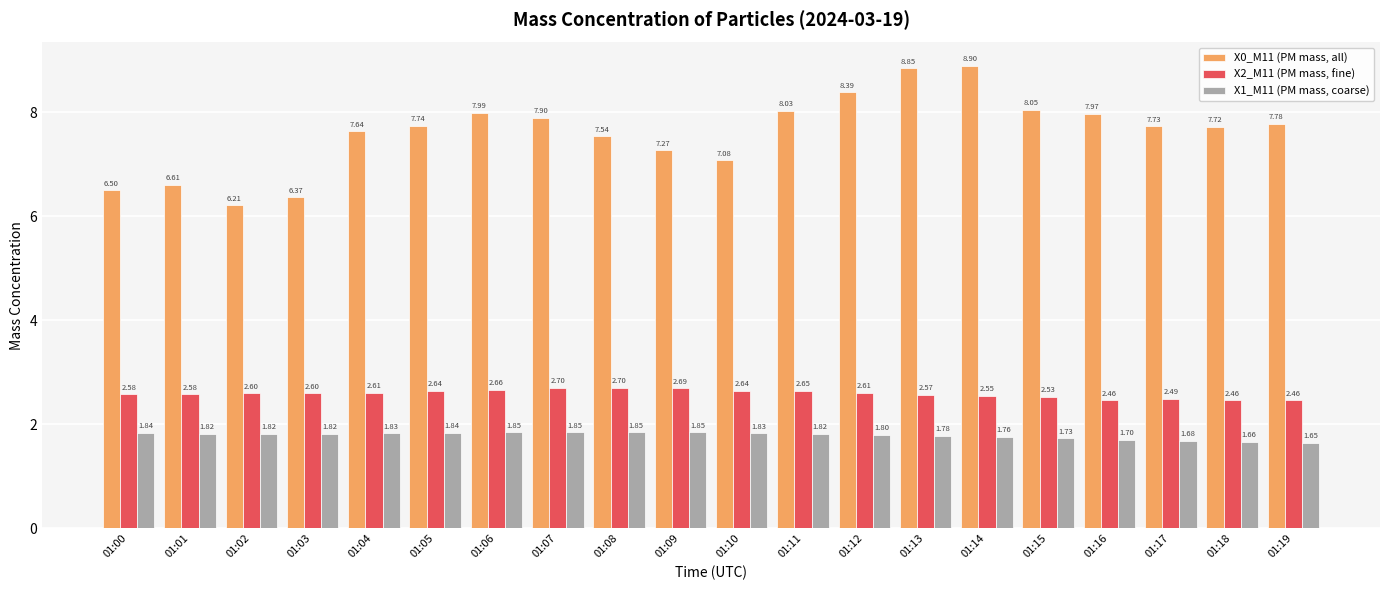

Count the X1_M11 (PM mass, coarse) values in the range 1 to 2.

20